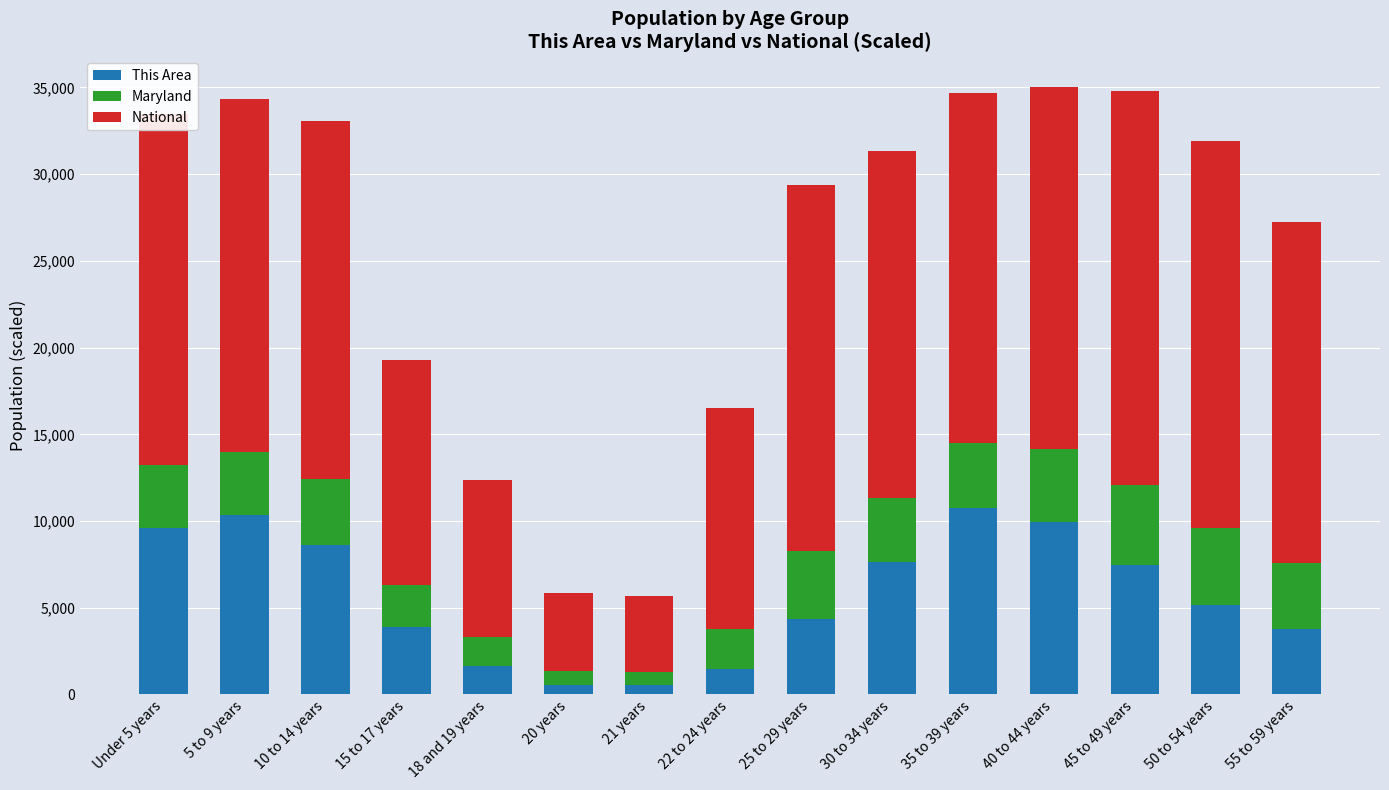

How many categories are shown in the chart?

15